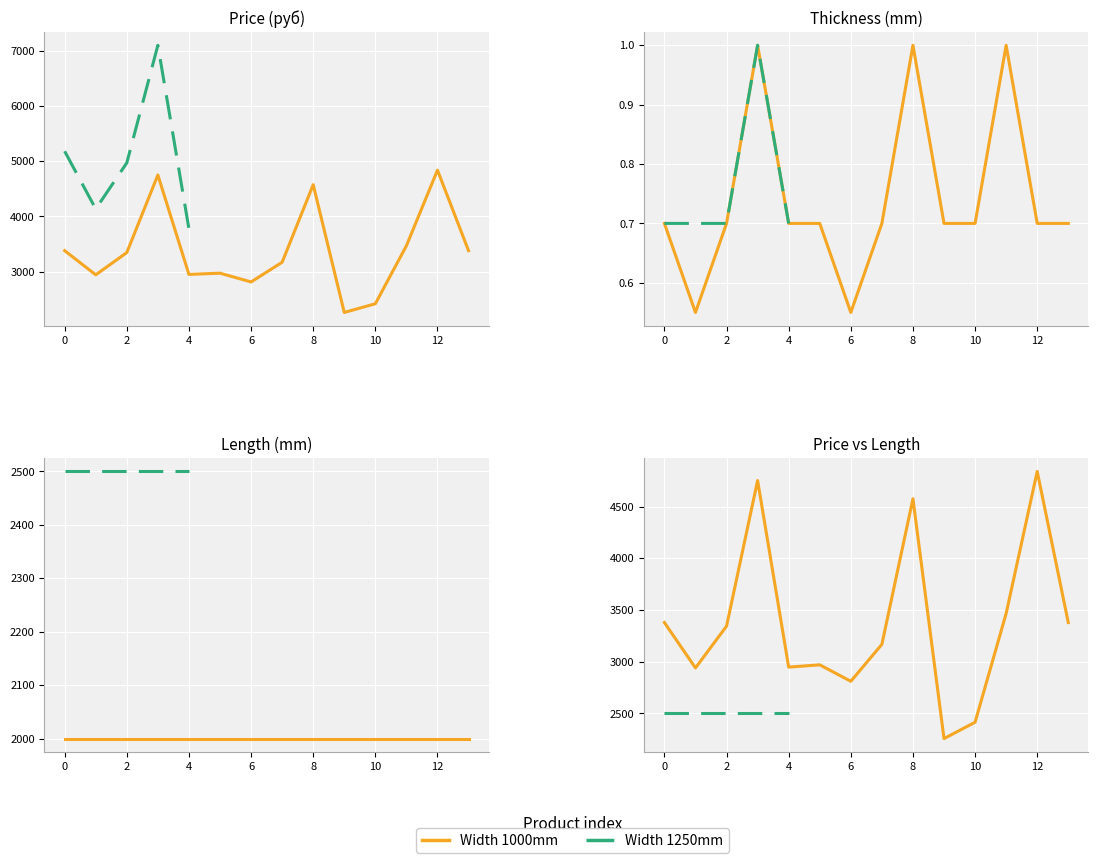

What is the difference between the maximum and second lowest values in the Length (mm) series?

500.0